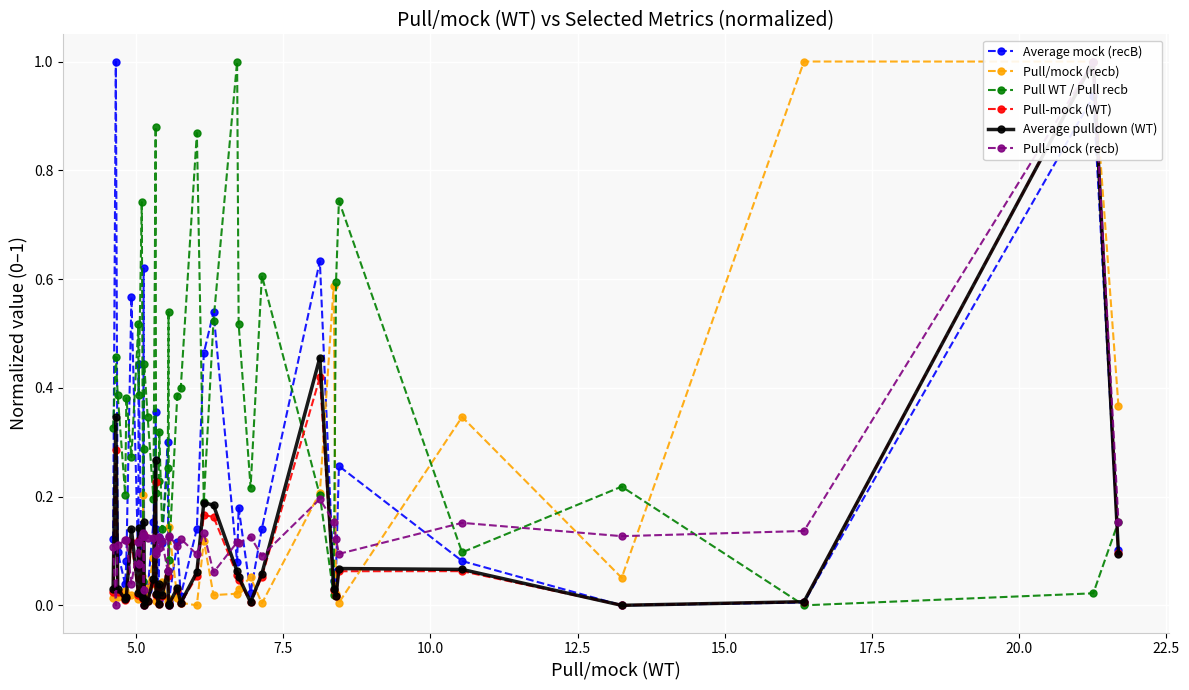

True or false: Average mock (recB) has more than 0 interior local peaks.

True